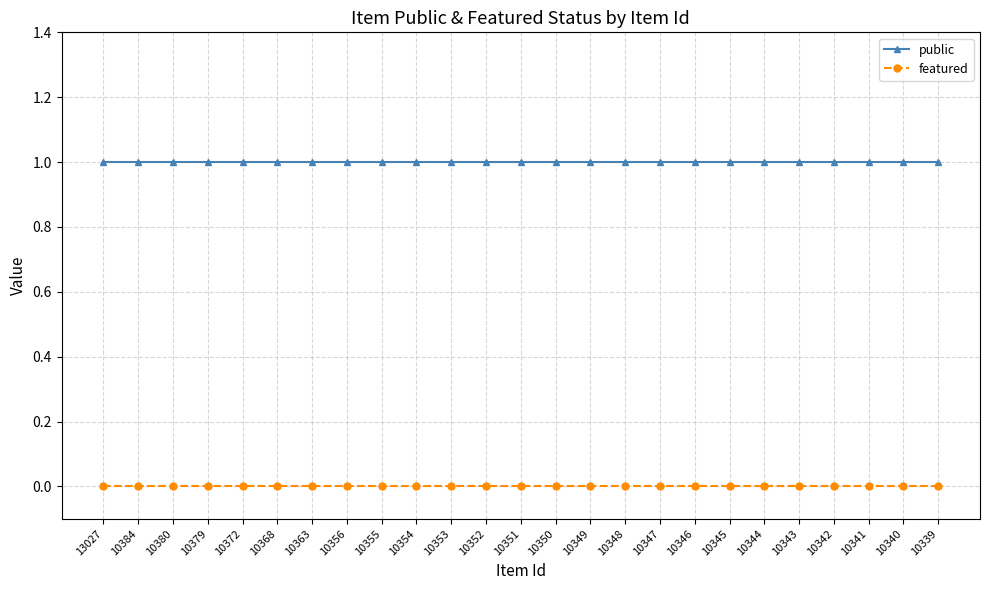

How many lines are shown in the chart?

2